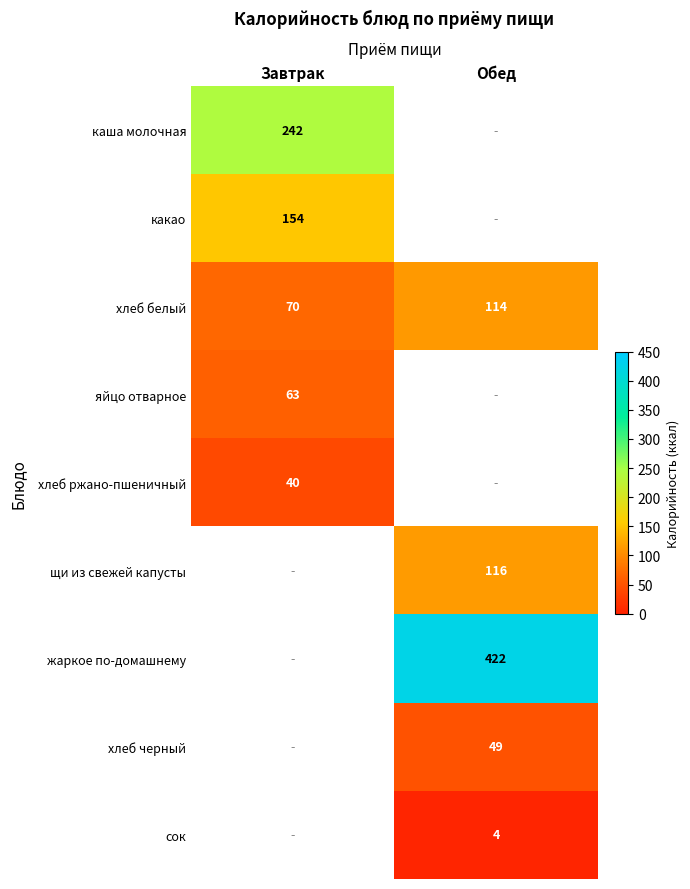

What is the smallest value displayed?

4.0